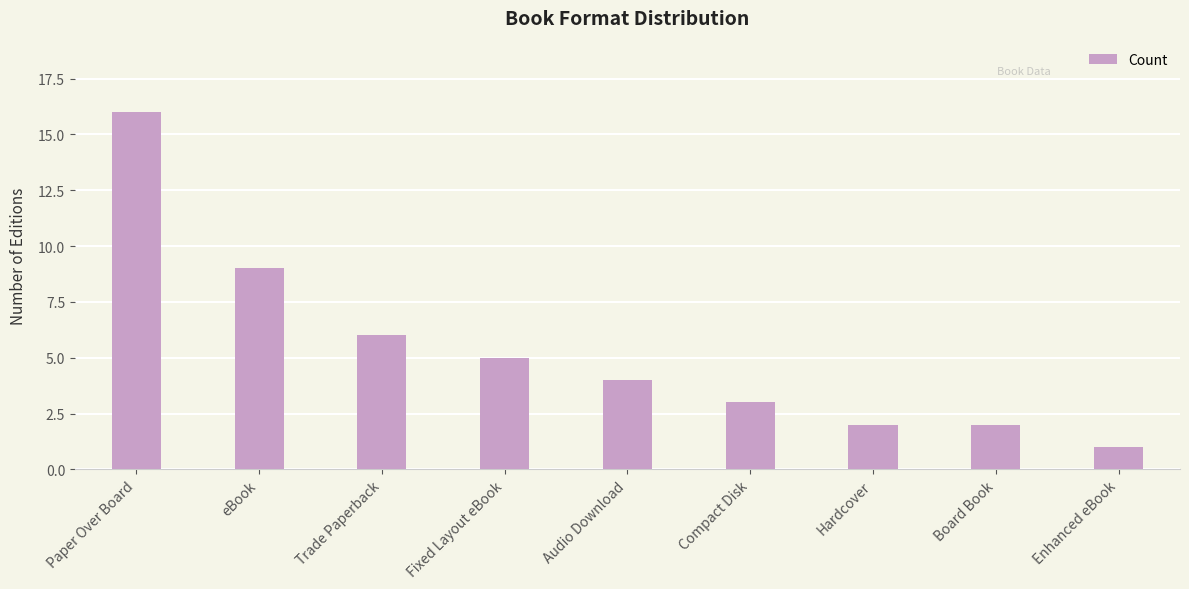

What is the sum of all values?

48